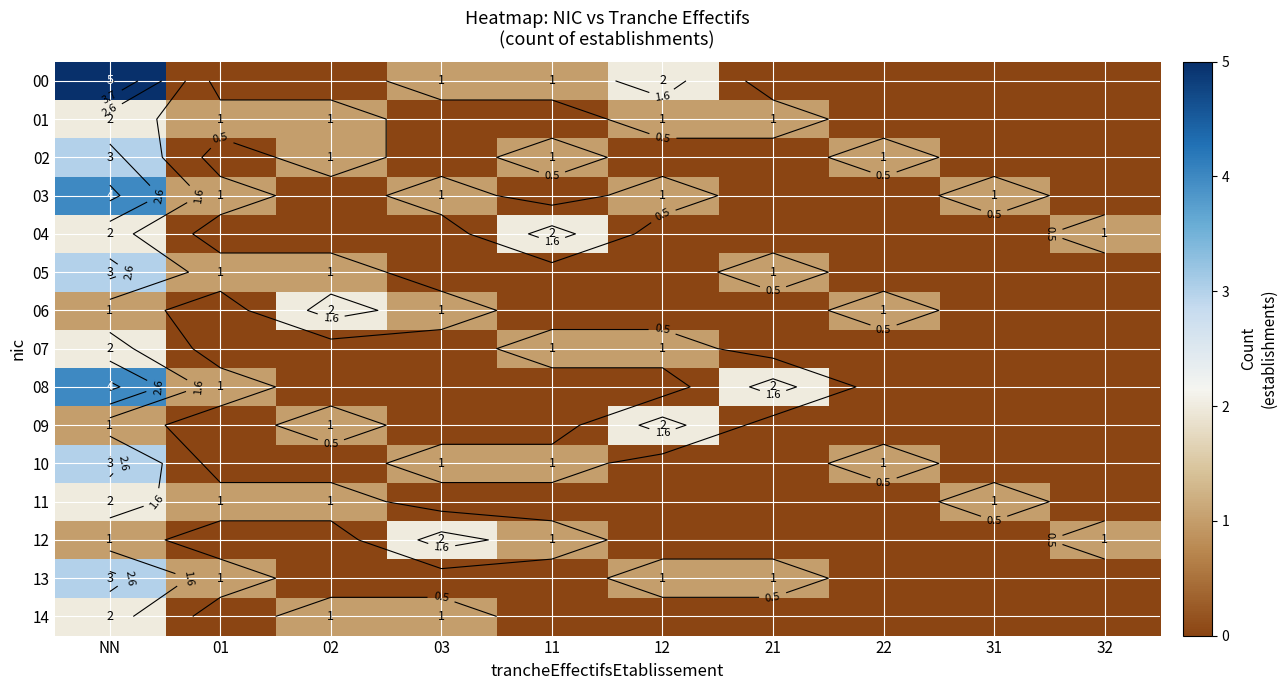

What is the difference between the maximum and minimum values in the 07 series?

2